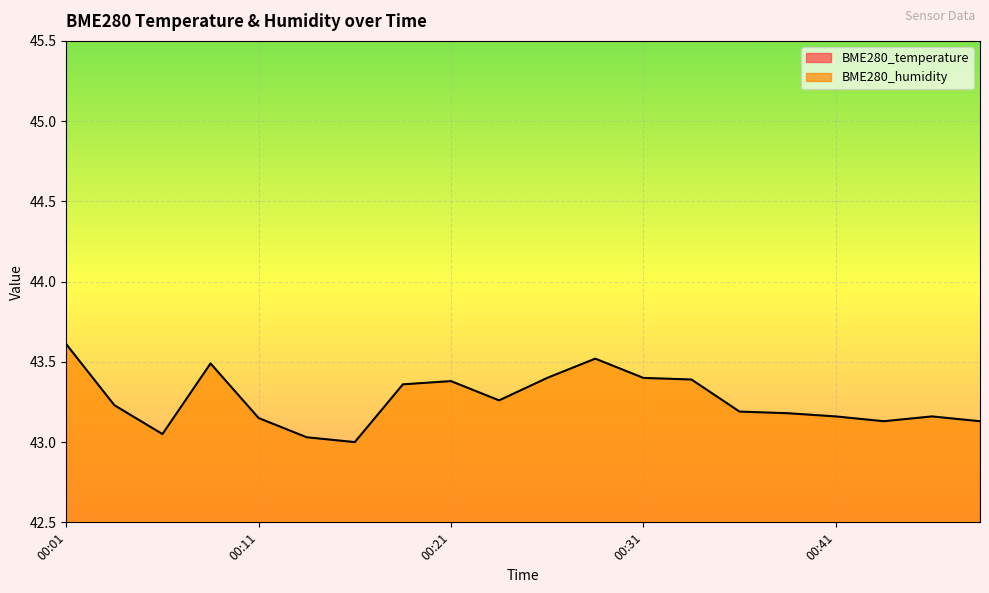

In BME280_temperature, how many points are higher than both neighbors (excluding endpoints)?

3